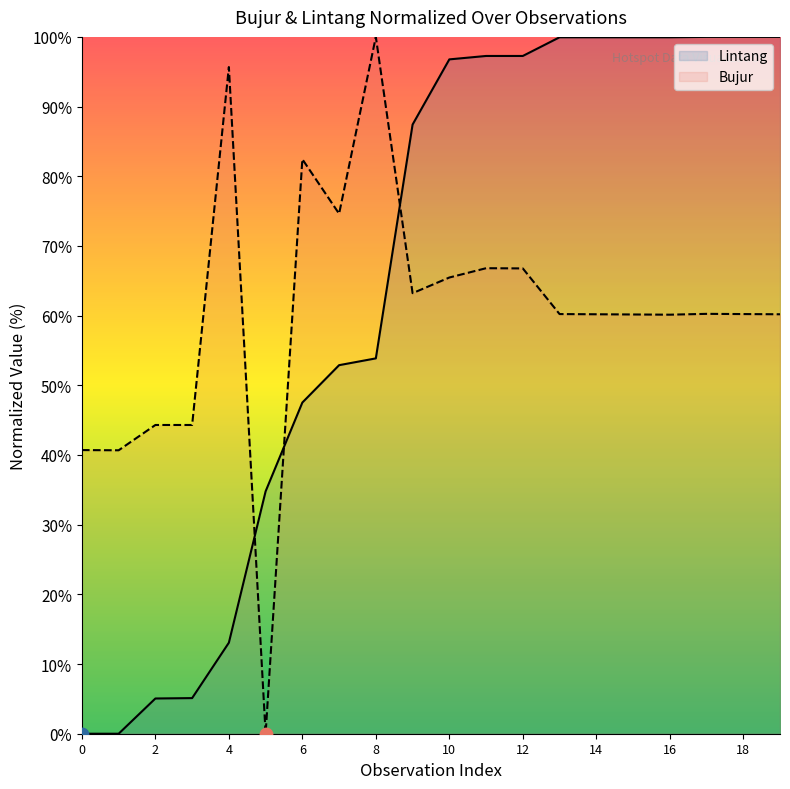

At how many categories does at least one series exceed 37?

19